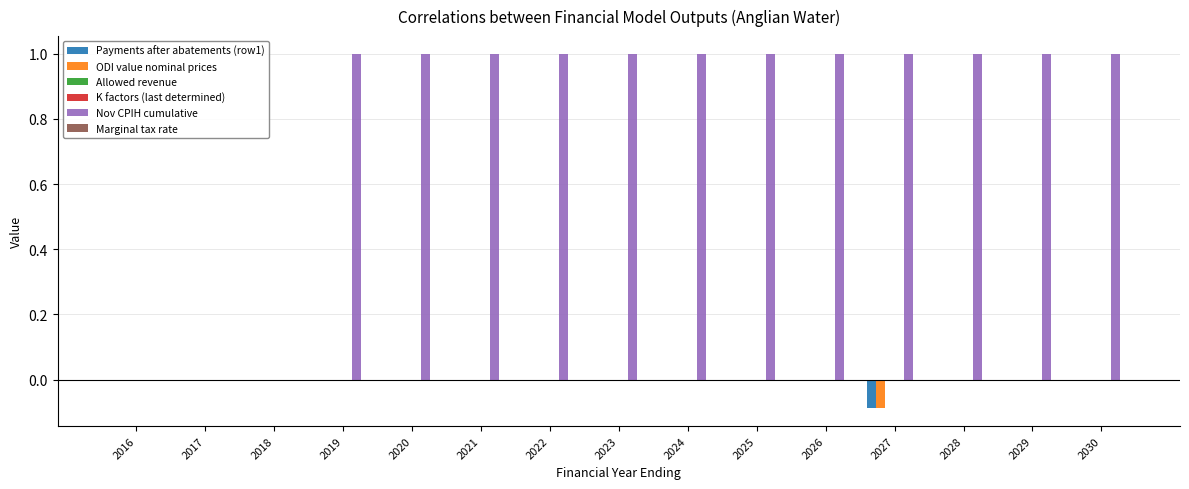

The K factors (last determined) series shows 0.0 at 2018. True or false?

True